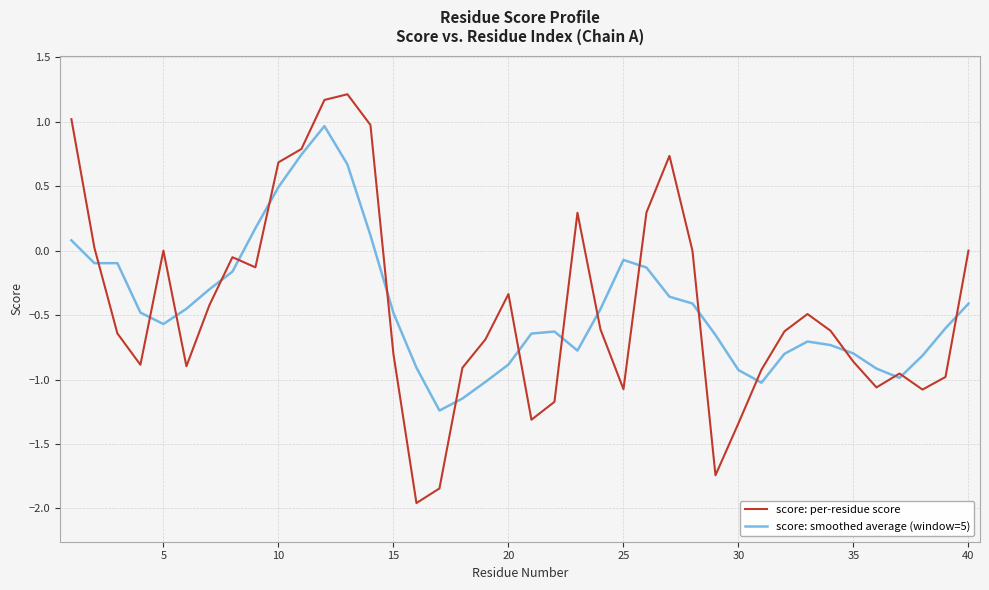

Rank the series by their maximum value, from highest to lowest.

score: per-residue score, score: smoothed average (window=5)